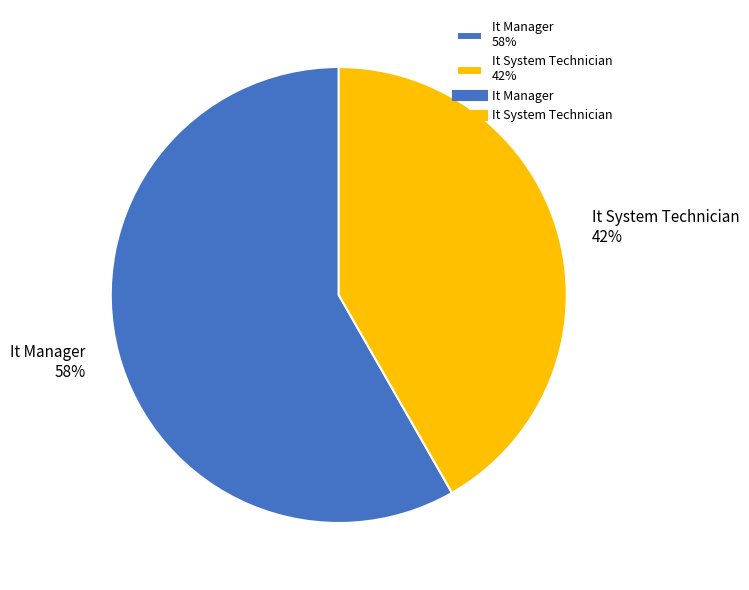

To the nearest percent, what percentage of the pie is It System Technician?

42%